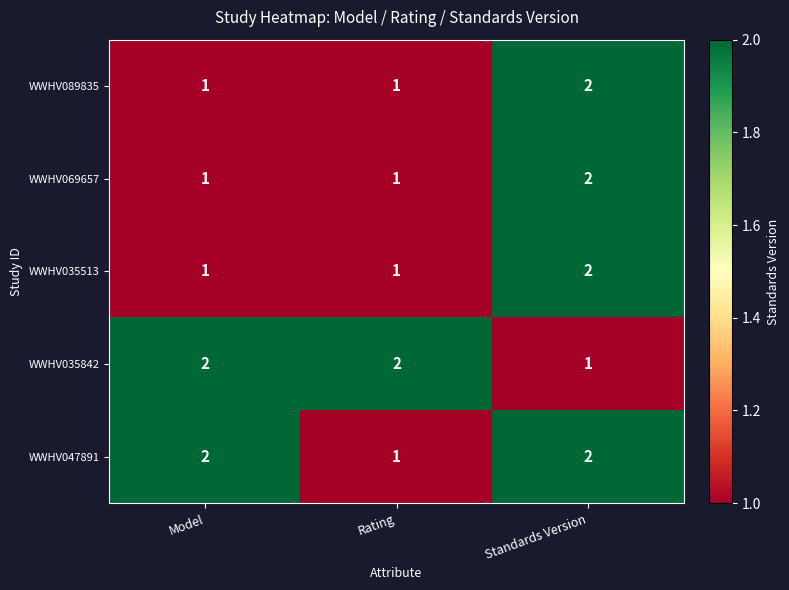

Which category has the lowest value in the WWHV035842 series?

Standards Version